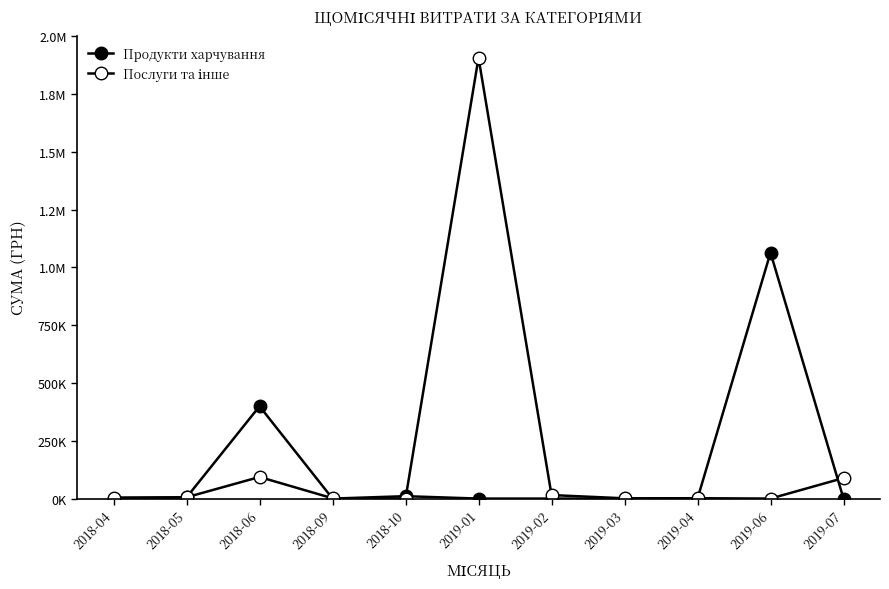

Does the chart have visible grid lines?

No